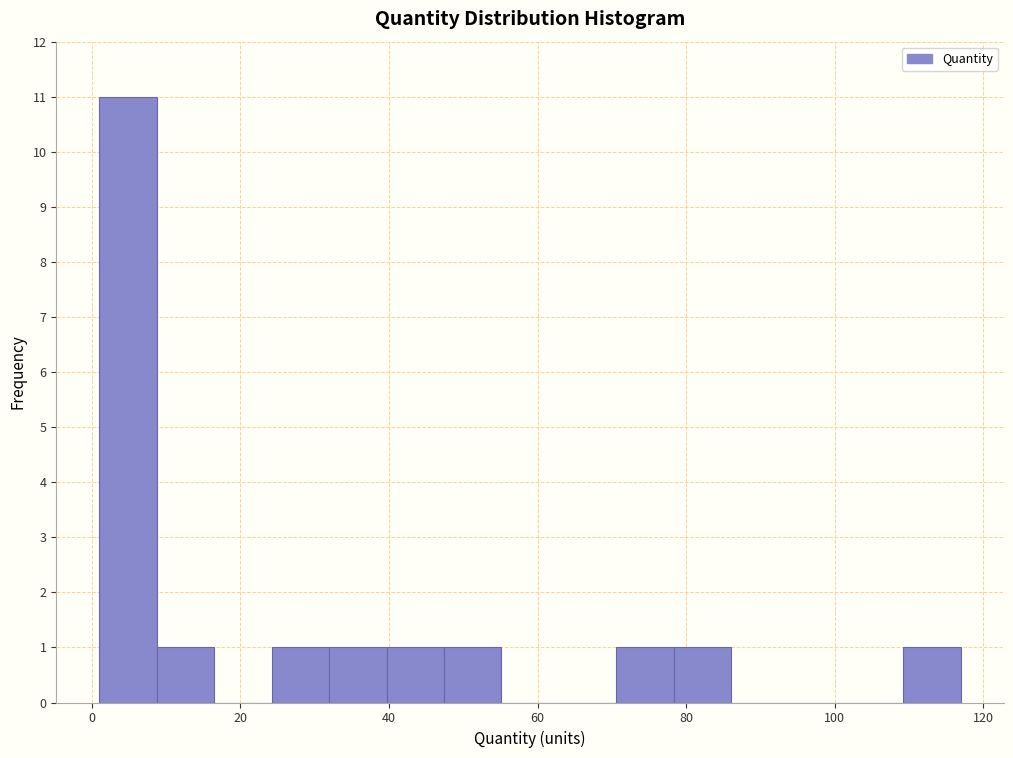

Read against the x-axis, roughly where is the centre of the tallest bar?

4